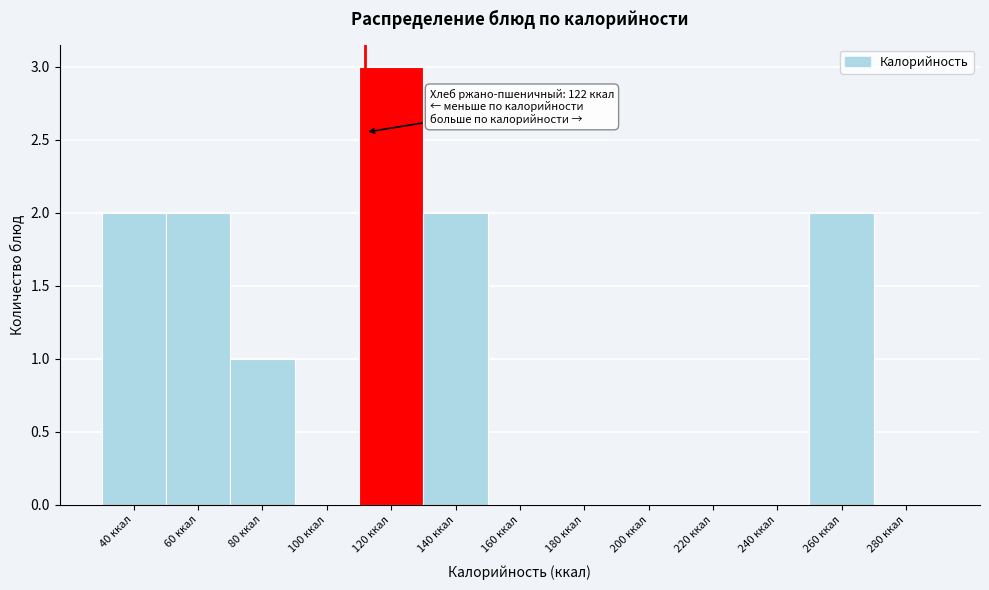

Reading left to right, list all the values displayed in this chart.

40 ккал=2	60 ккал=2	80 ккал=1	100 ккал=0	120 ккал=3	140 ккал=2	160 ккал=0	180 ккал=0	200 ккал=0	220 ккал=0	240 ккал=0	260 ккал=2	280 ккал=0